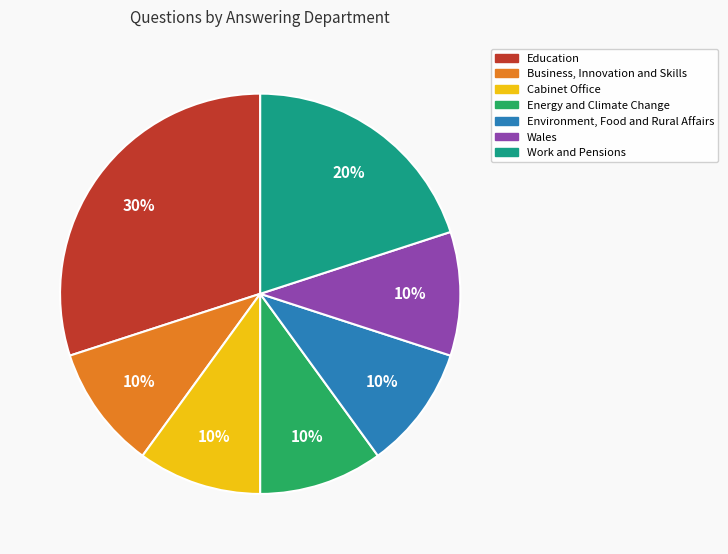

Does any single category account for the majority?

No